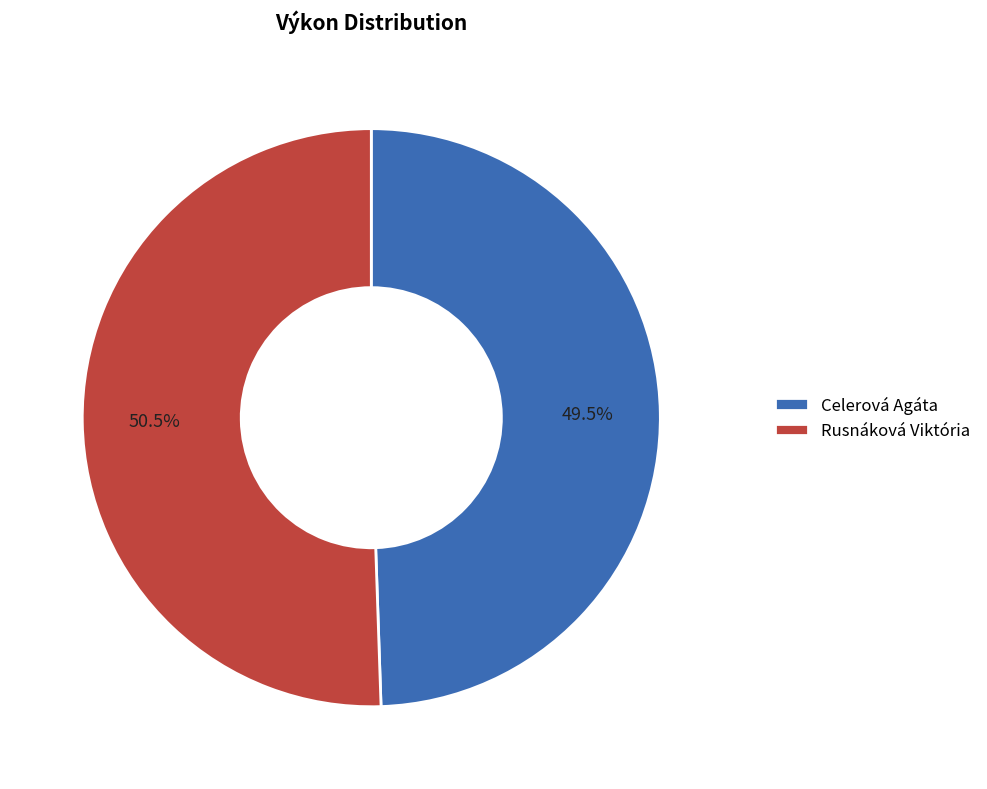

Which has a higher value, Rusnáková Viktória or Celerová Agáta?

Rusnáková Viktória